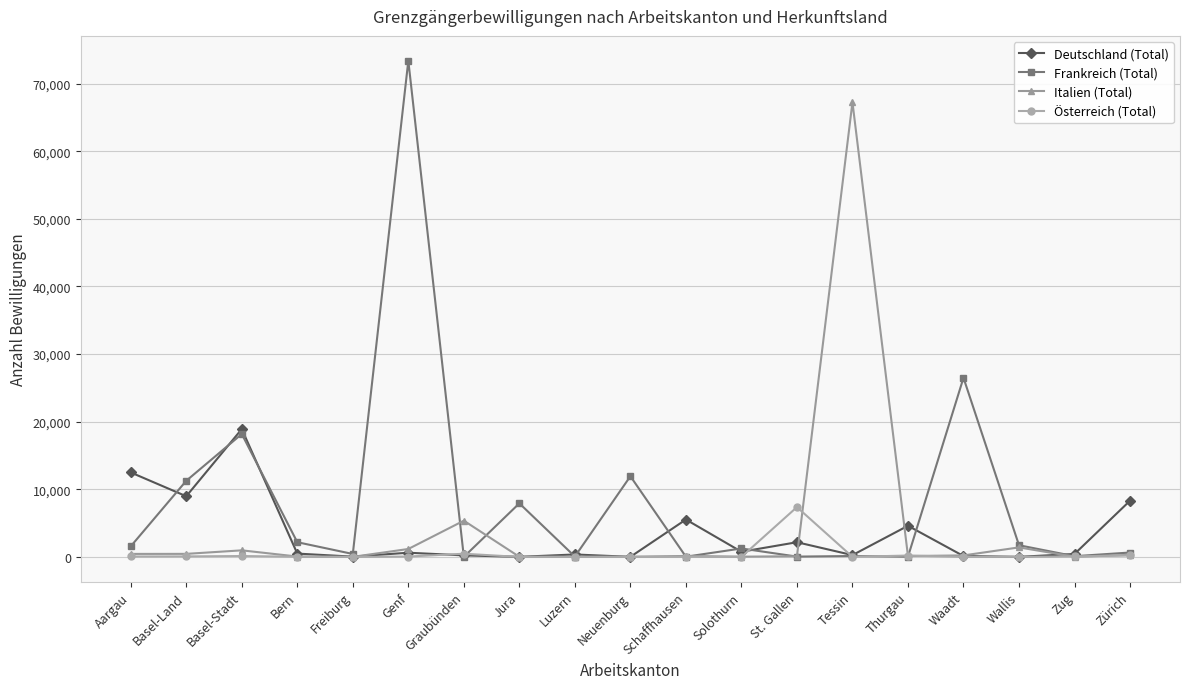

What is the sum of the Italien (Total) values at Aargau and Luzern?

467